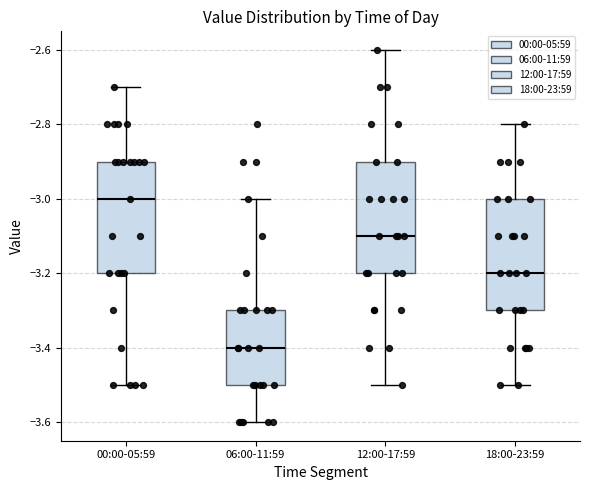

Where does the median line of the box for 00:00-05:59 sit on the y-axis? The values are not printed on the chart, so give them approximately, as read against the axis.

-3.0